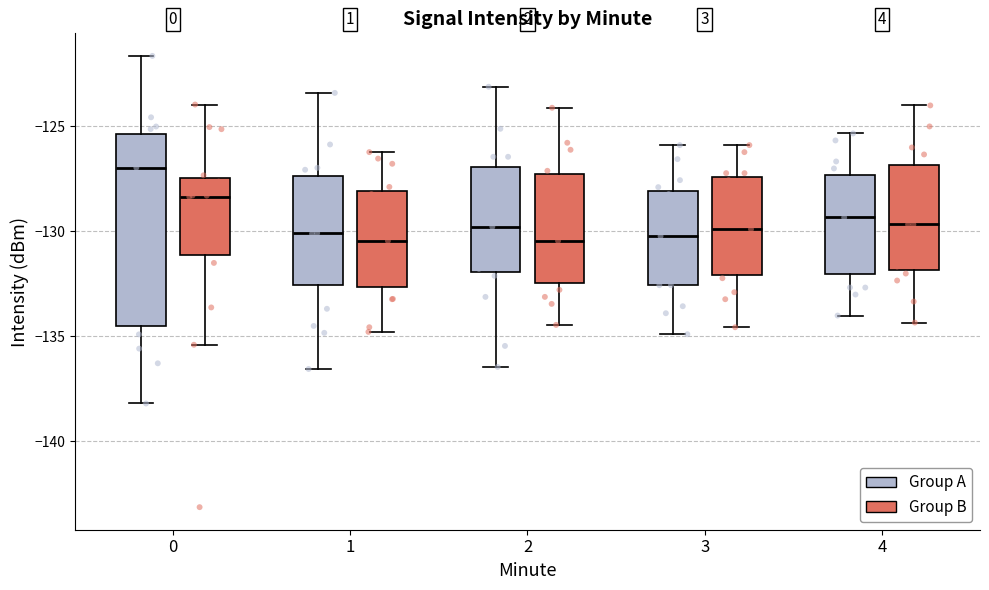

Which box's median line is the highest?

0 (Group A)